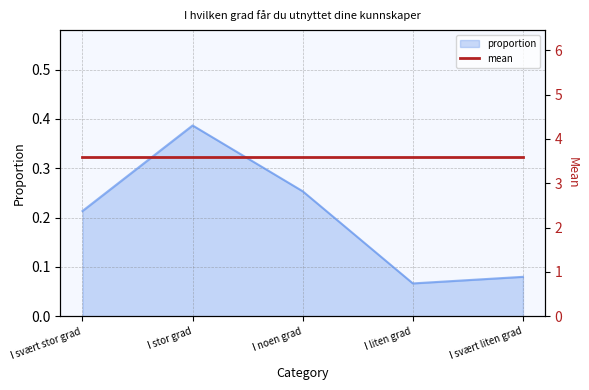

How many lines are shown in the chart?

1